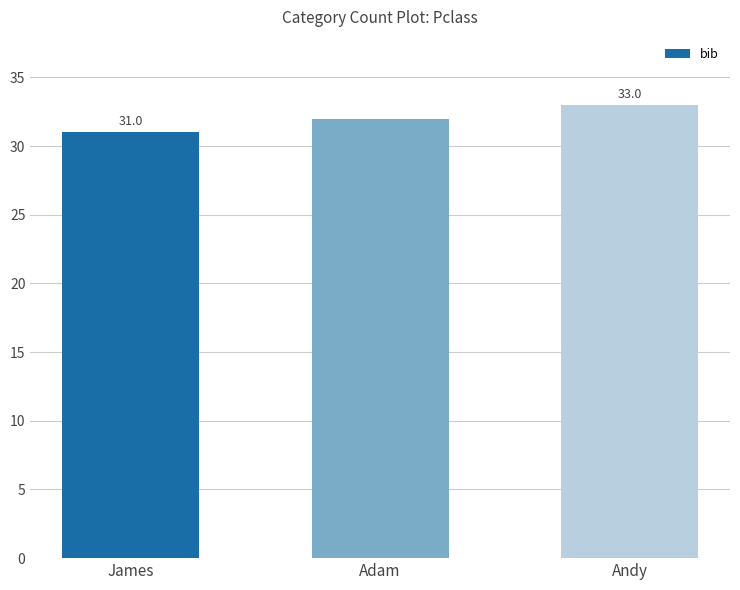

What is the label of the 2nd bar from the right?

Adam